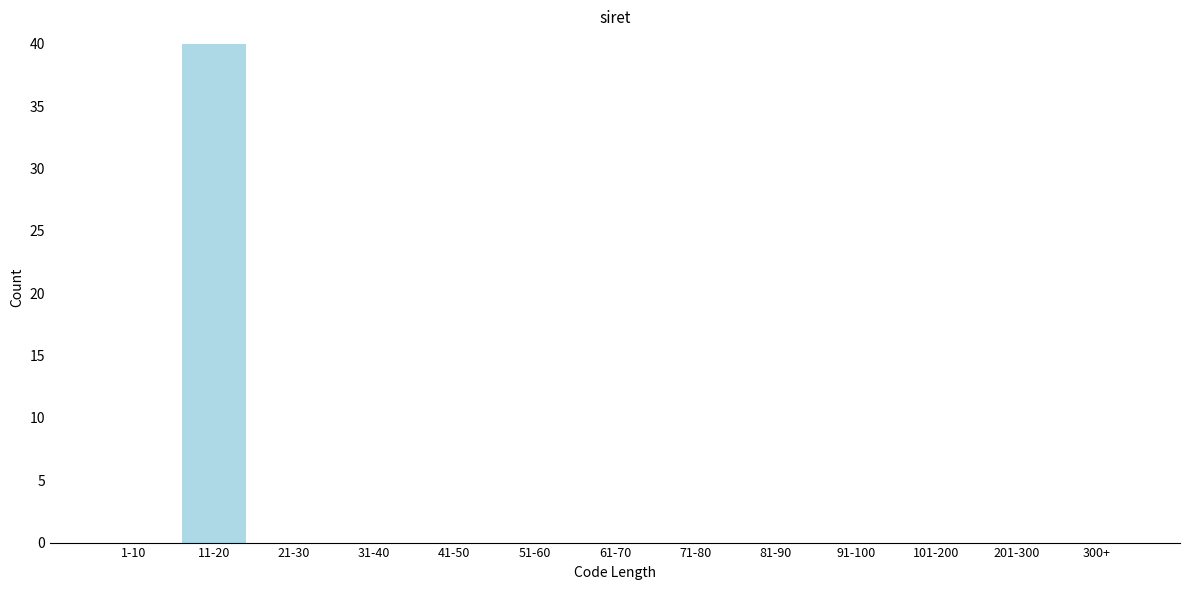

Reading left to right, extract all data points from this chart.

1-10=0	11-20=40	21-30=0	31-40=0	41-50=0	51-60=0	61-70=0	71-80=0	81-90=0	91-100=0	101-200=0	201-300=0	300+=0